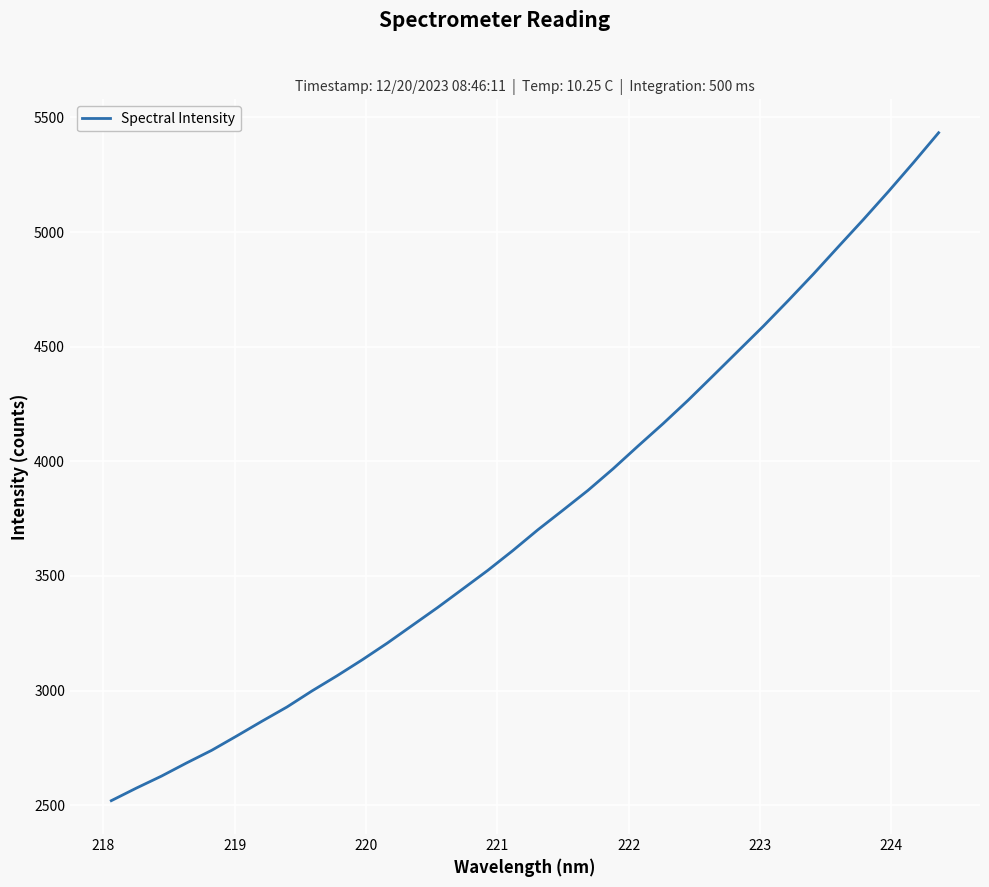

What is the minimum value shown in the chart?

2519.9